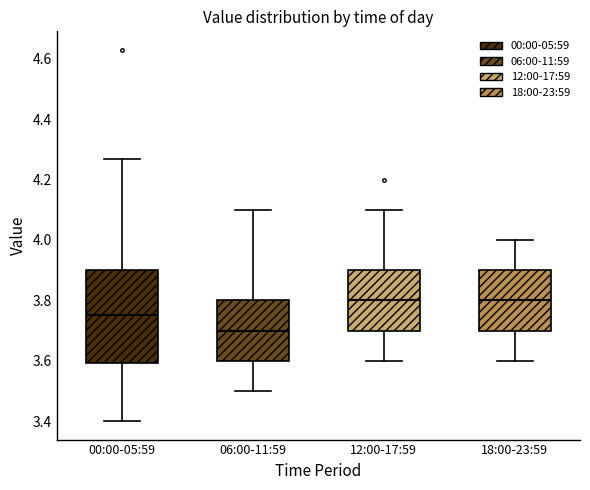

Reading left to right, transcribe this box plot: for each box, give where its median line is, the range the box spans, and where its two whiskers end, as read against the y-axis. The values are not printed on the chart, so give them approximately, as read against the axis.

00:00-05:59: median 3.76, box 3.60 to 3.90, whiskers 3.40 to 4.28
06:00-11:59: median 3.70, box 3.60 to 3.80, whiskers 3.50 to 4.10
12:00-17:59: median 3.80, box 3.70 to 3.90, whiskers 3.60 to 4.10
18:00-23:59: median 3.80, box 3.70 to 3.90, whiskers 3.60 to 4.00